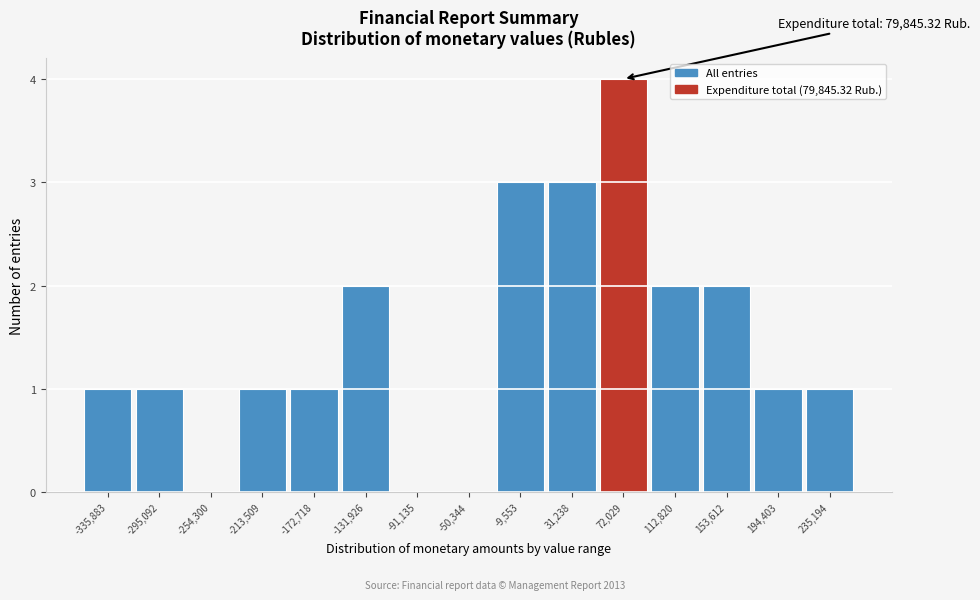

Over which range of the x-axis is the bar tallest?

50000 to 90000